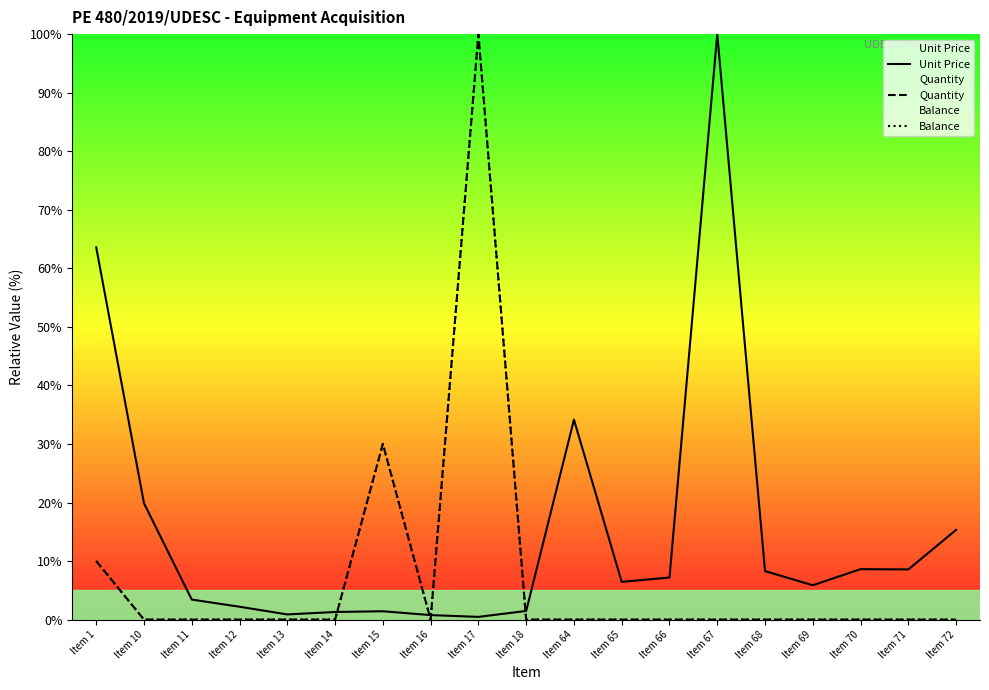

Where is the first local minimum for Balance?

Item 16